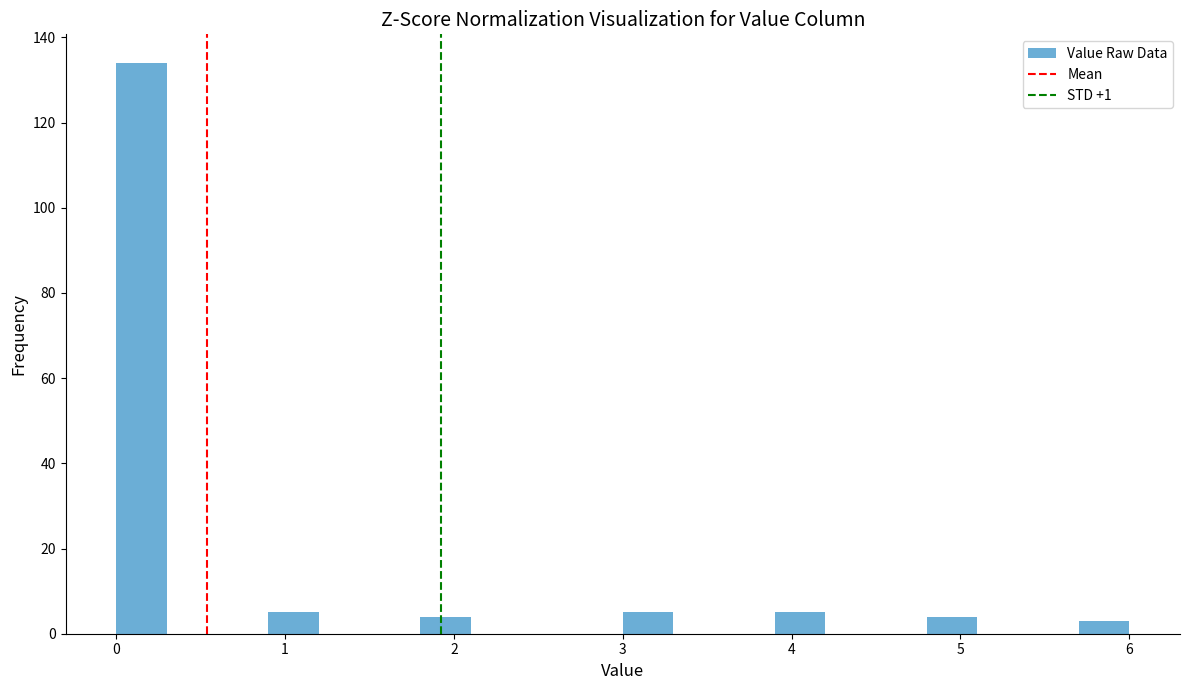

Read against the x-axis, roughly where is the centre of the tallest bar?

0.2